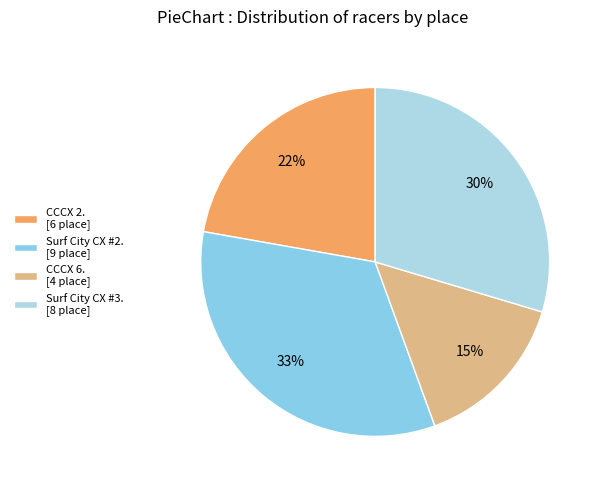

How many slices are in this pie chart?

4